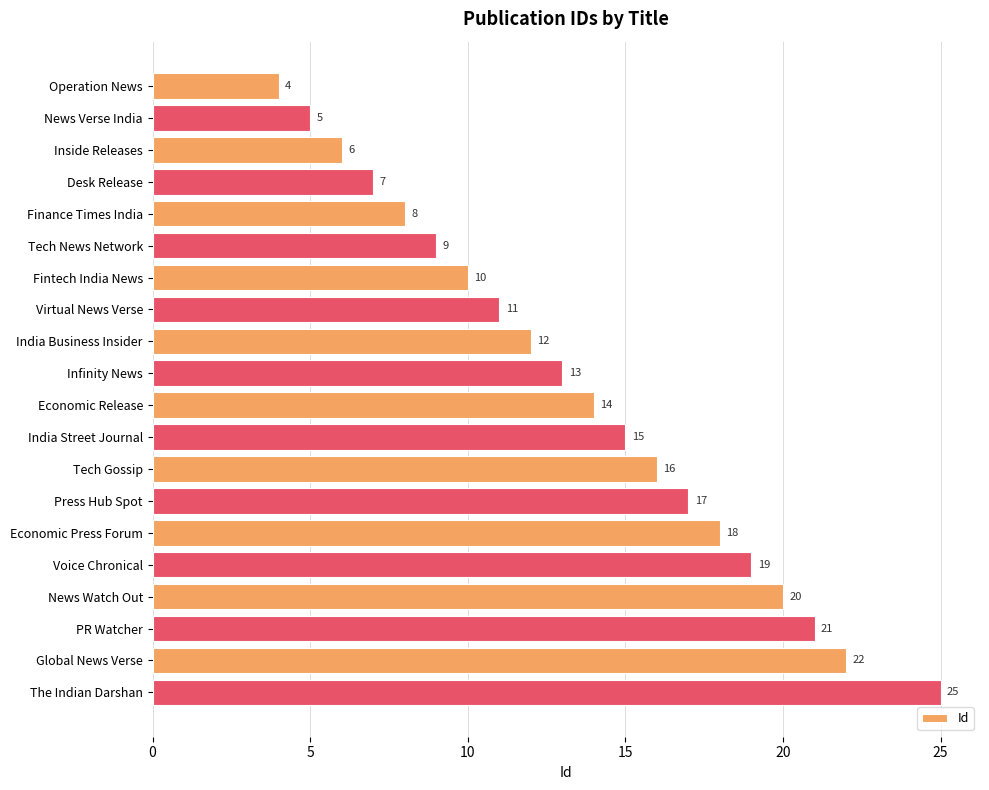

Rank the categories by value from highest to lowest.

The Indian Darshan, Global News Verse, PR Watcher, News Watch Out, Voice Chronical, Economic Press Forum, Press Hub Spot, Tech Gossip, India Street Journal, Economic Release, Infinity News, India Business Insider, Virtual News Verse, Fintech India News, Tech News Network, Finance Times India, Desk Release, Inside Releases, News Verse India, Operation News